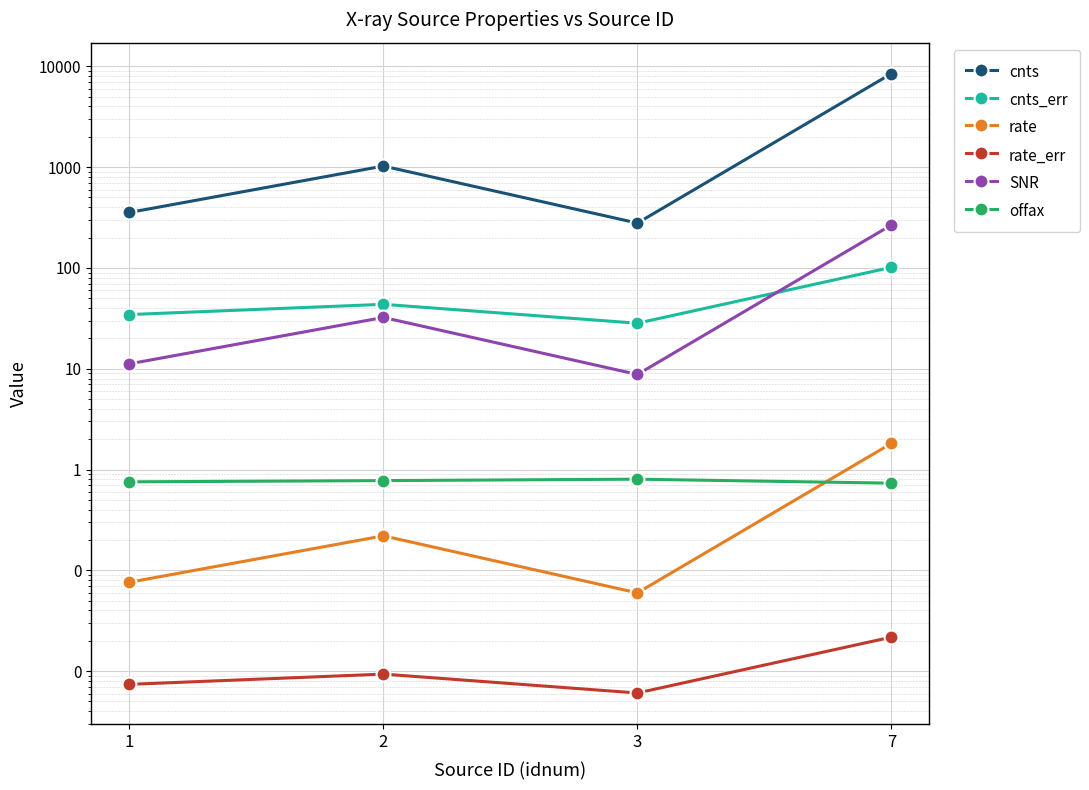

True or false: SNR and cnts cross at least once.

False